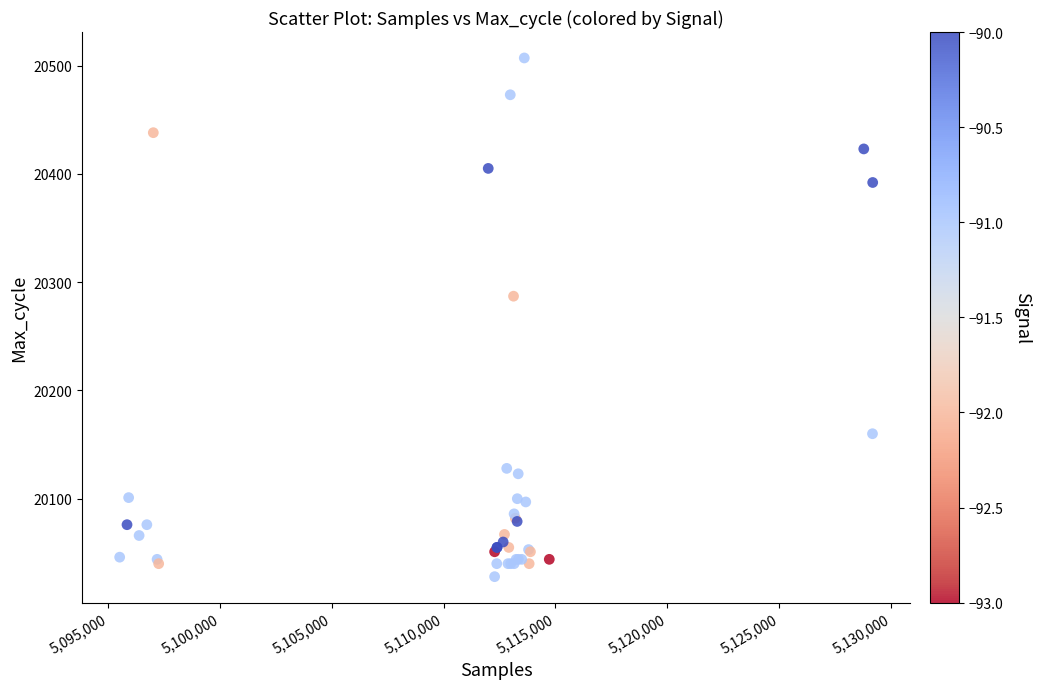

What Y value in the scatter plot is closest to 20267?

20287